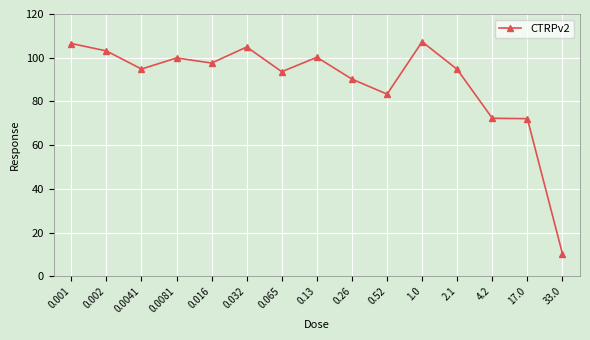

How many categories are shown in the chart?

15